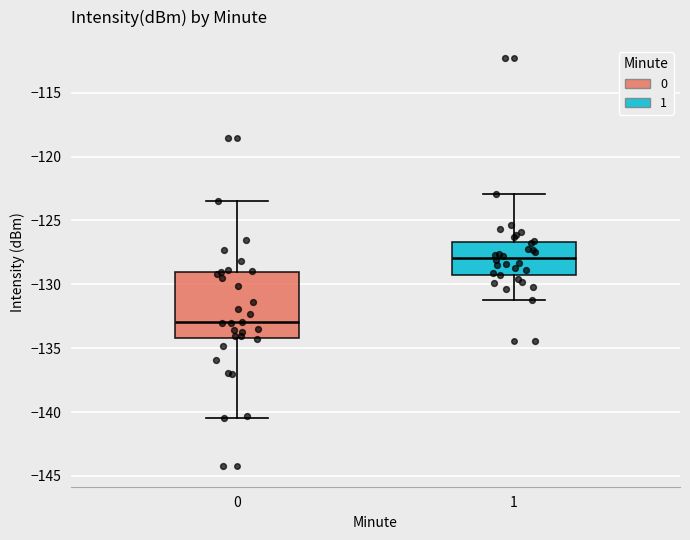

Where does the median line of the box at x = 0 sit on the y-axis? The values are not printed on the chart, so give them approximately, as read against the axis.

-133.0